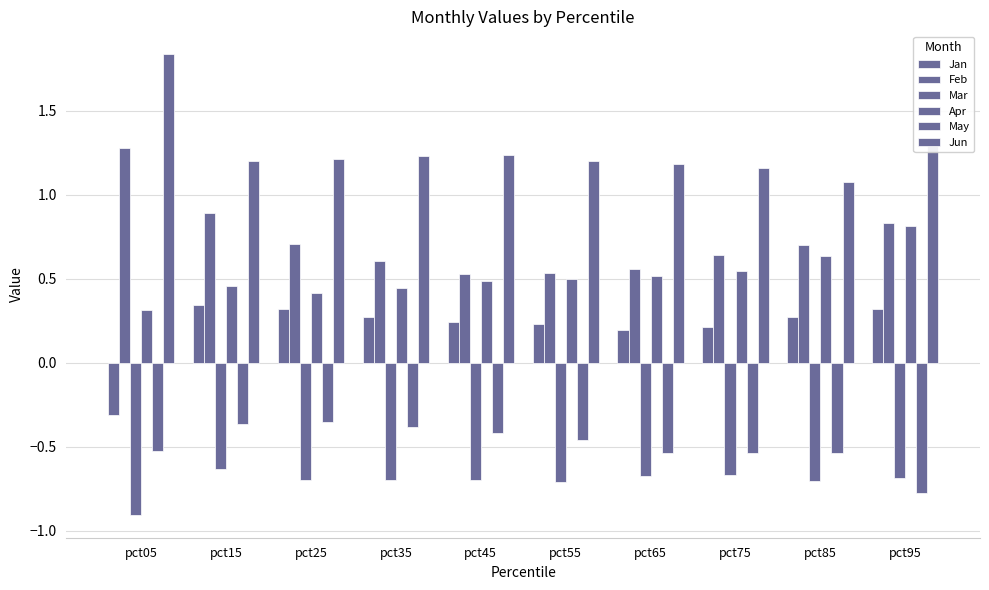

What is the minimum value for Apr?

0.3